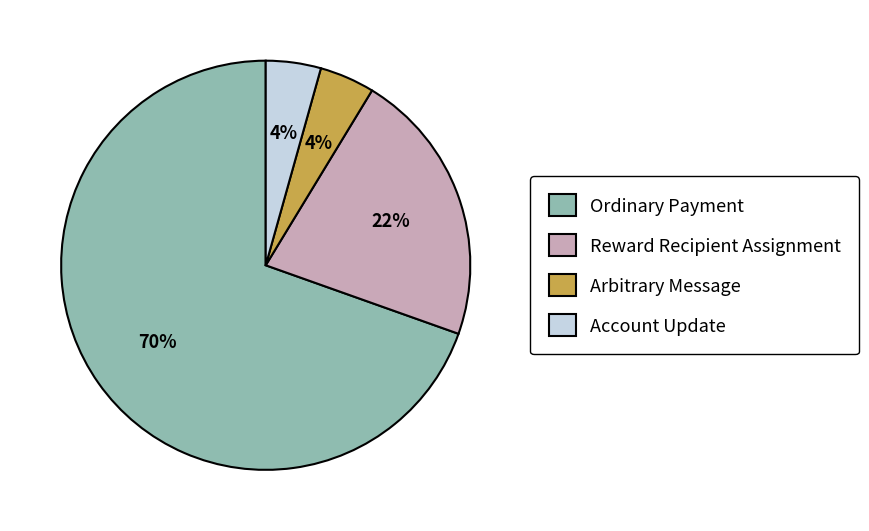

Which category has the biggest portion of the pie?

Ordinary Payment